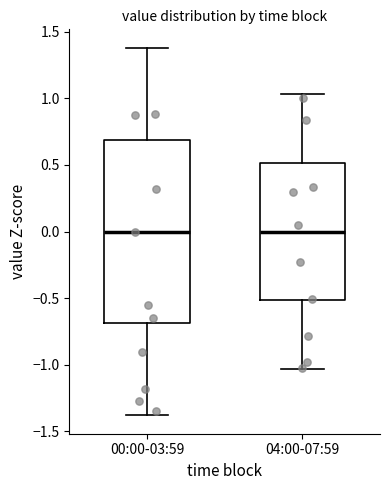

Where does the upper whisker of the box for 00:00-03:59 end on the y-axis? The values are not printed on the chart, so give them approximately, as read against the axis.

1.40